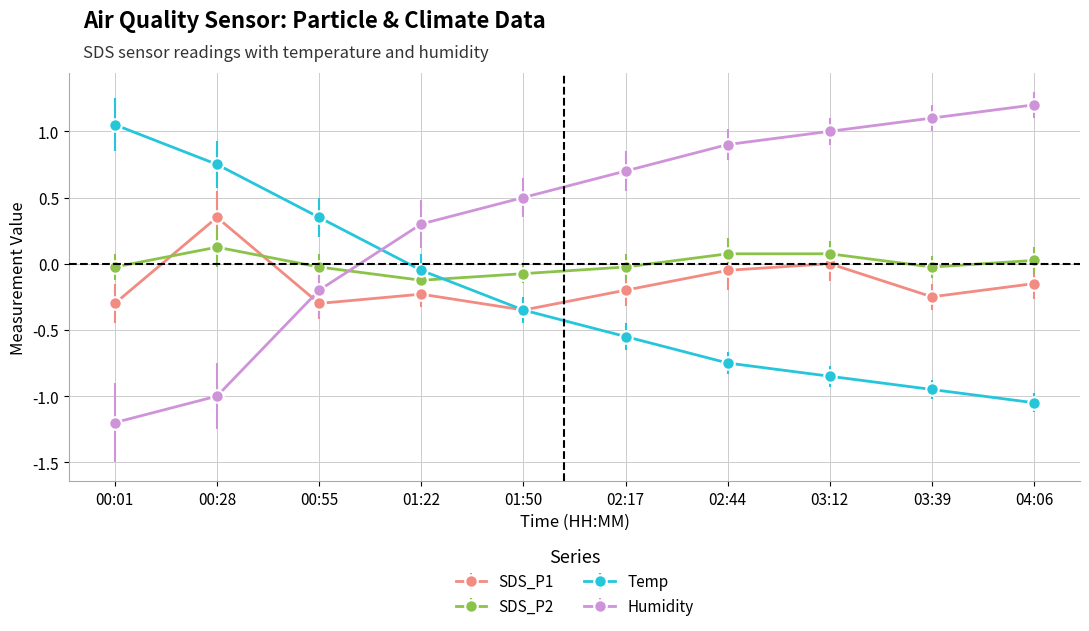

Which series has the largest range (max minus min)?

Humidity